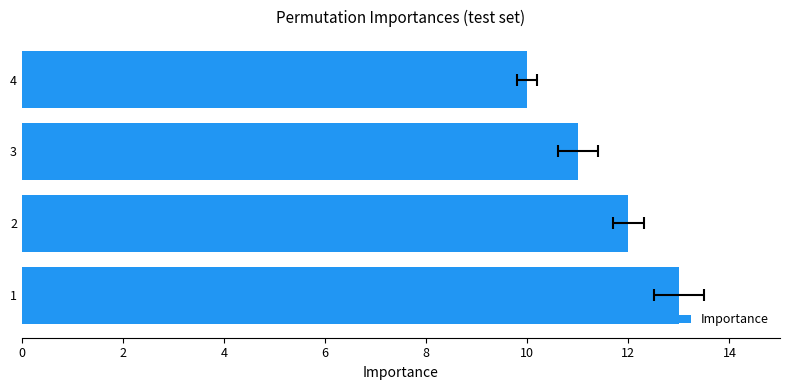

What is the change in value from 1 to 2?

-1